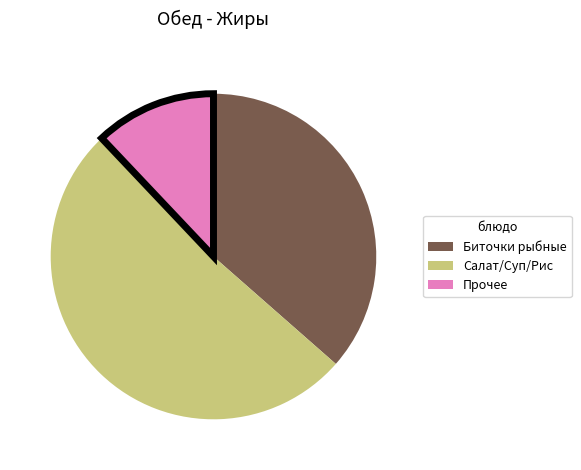

Is it true that Прочее is 26% of the pie?

False